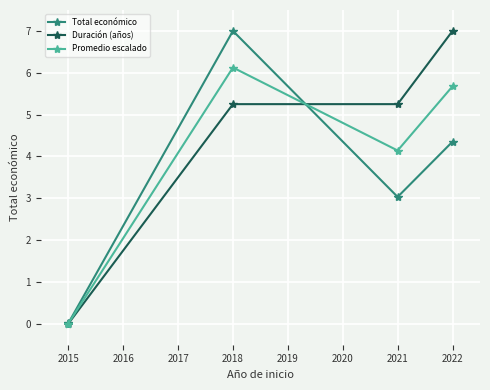

What are all the series names shown in the legend?

Total económico, Duración (años), Promedio escalado